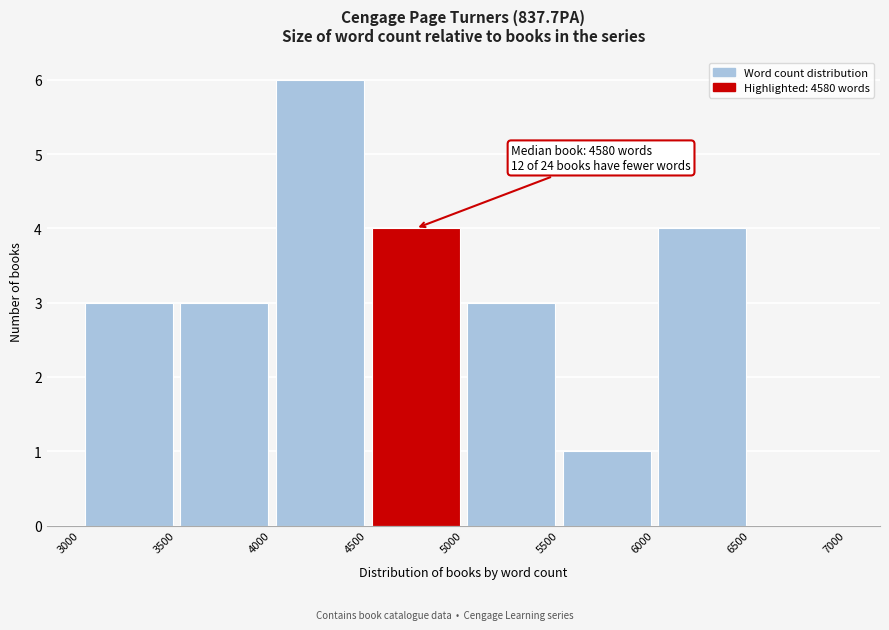

Which range on the x-axis has the tallest bar?

4000 to 4500